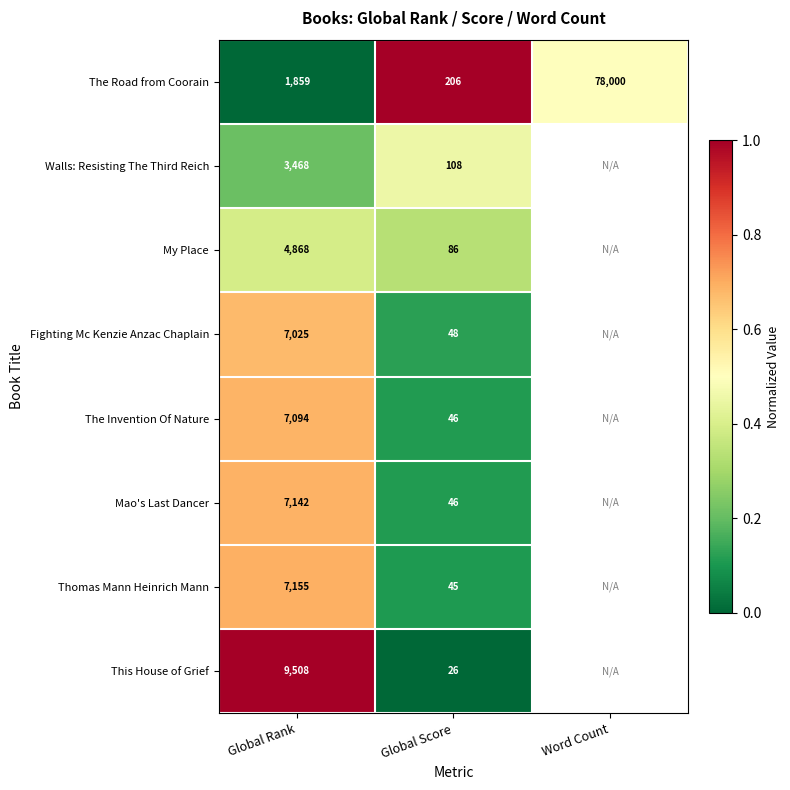

At which category is the sum across all series the highest?

Global Rank